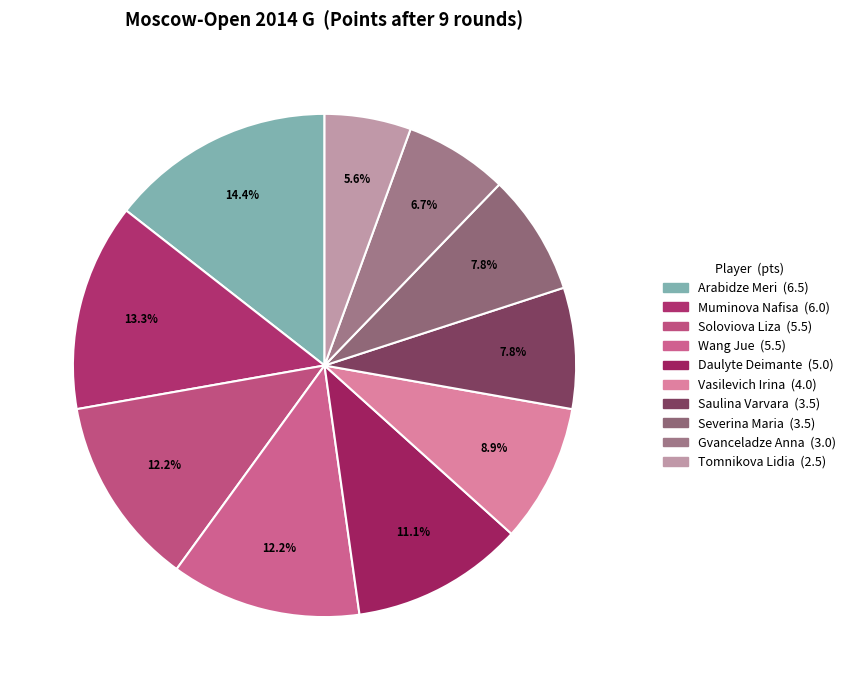

To the nearest percent, what is the combined percentage of Daulyte Deimante and Saulina Varvara?

19%